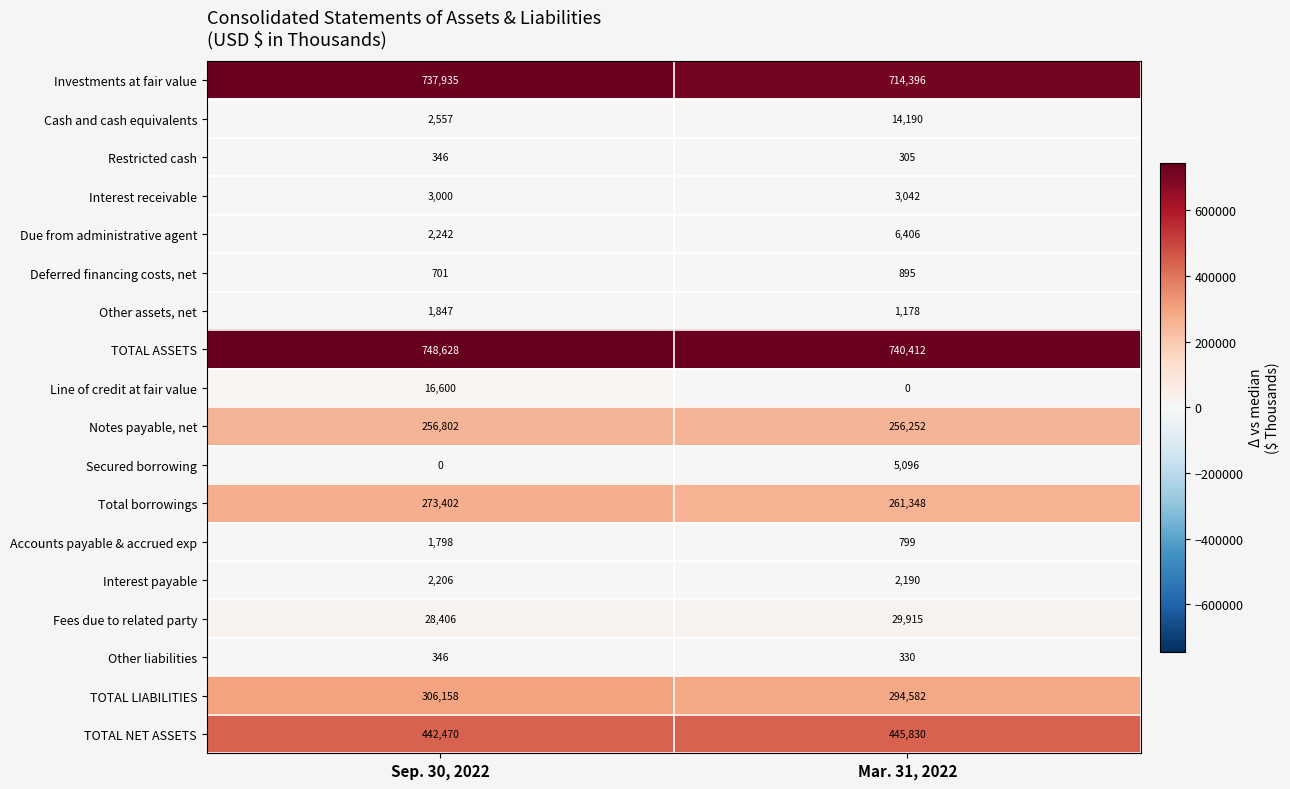

Between Sep. 30, 2022 and Mar. 31, 2022, which series saw the biggest shift?

Investments at fair value